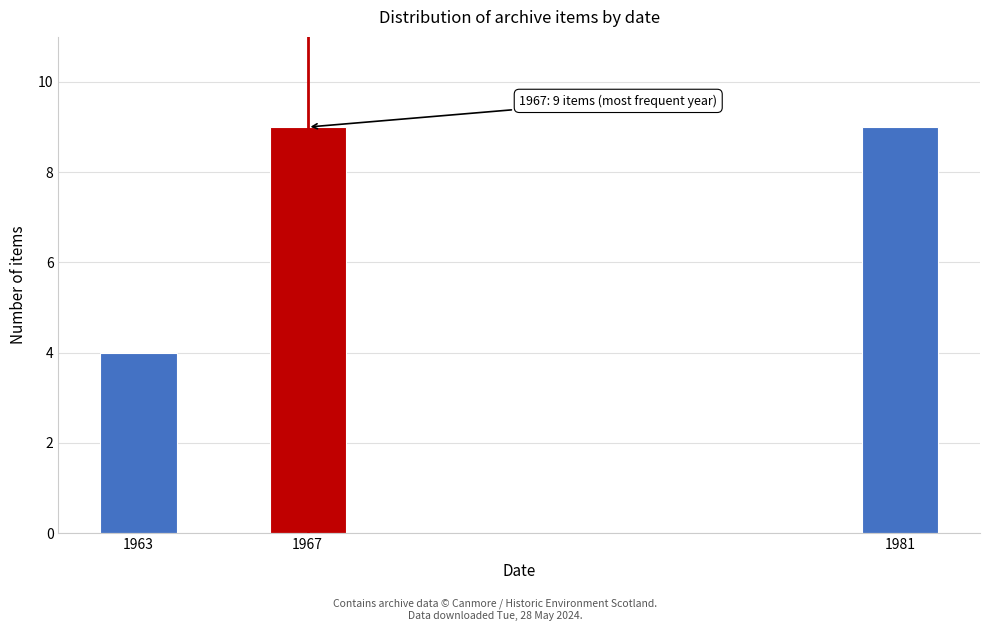

Reading left to right, list all the values displayed in this chart.

1963=4	1967=9	1981=9